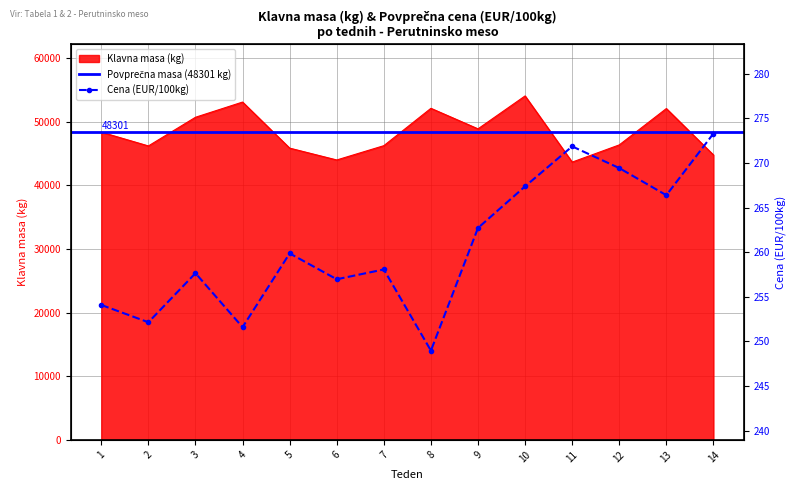

True or false: Cena (EUR/100kg) has a value of 149.6 at 12.

False